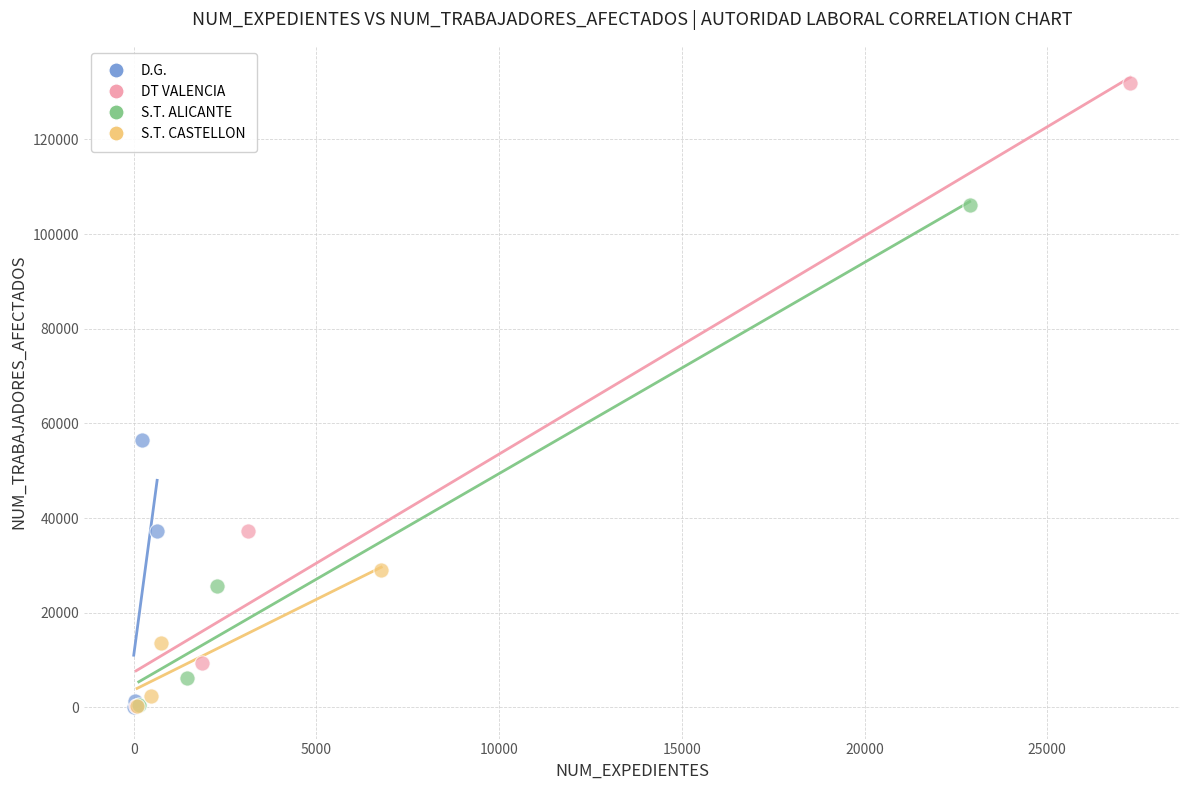

Which series has the largest Y range (max minus min)?

DT VALENCIA